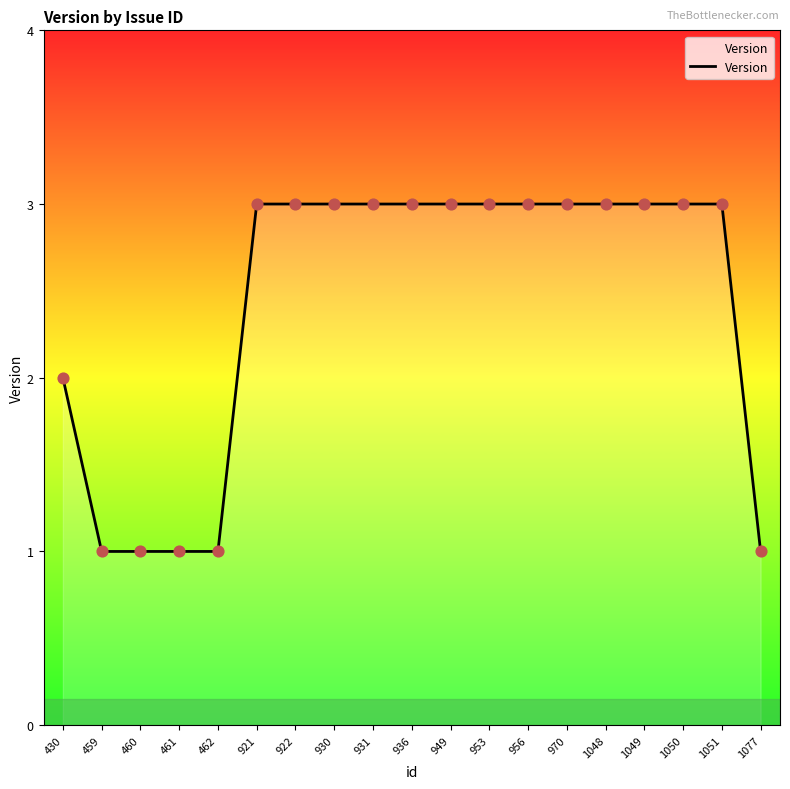

What is the change in value from 459 to 1050?

+2